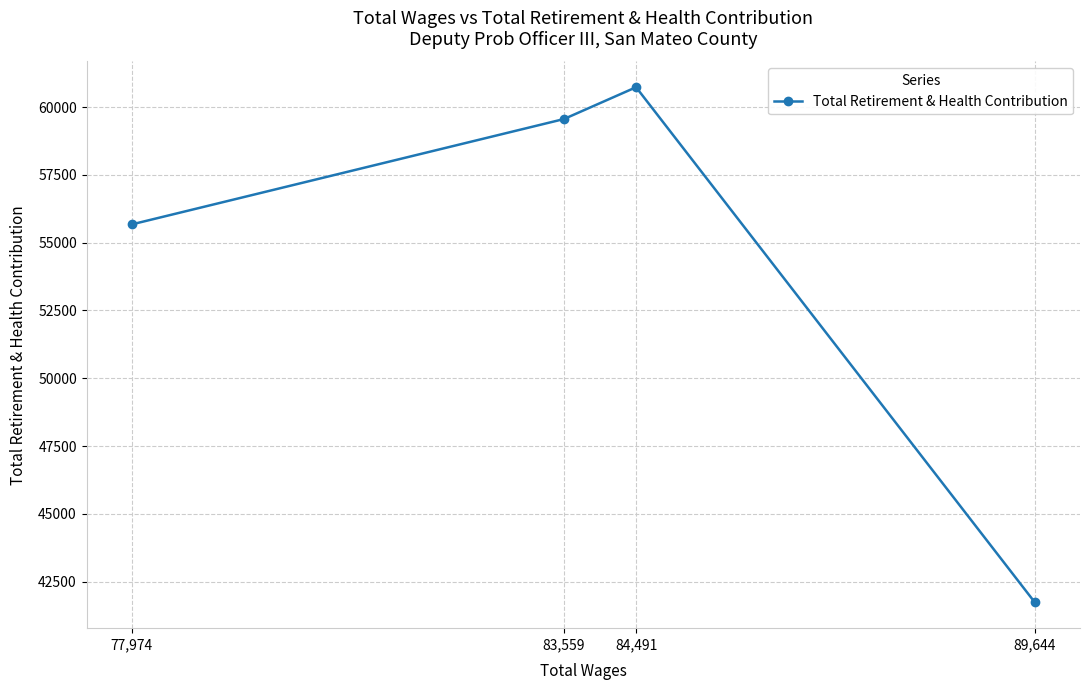

How many points are higher than both their immediate neighbors (excluding endpoints)?

1